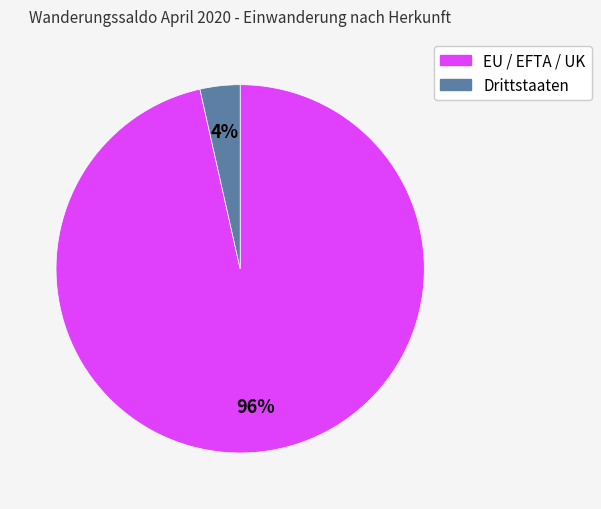

Is Drittstaaten the majority of the pie?

No